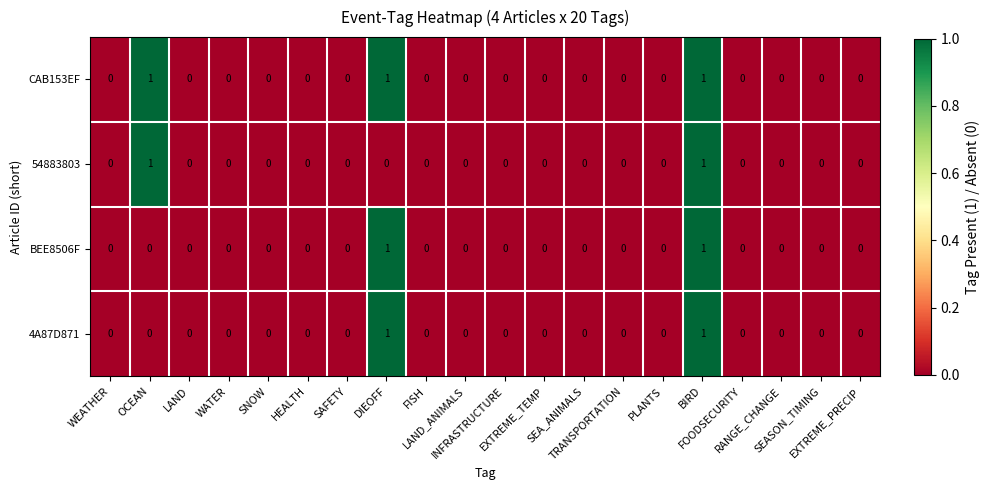

At which category is the sum across all series the highest?

BIRD